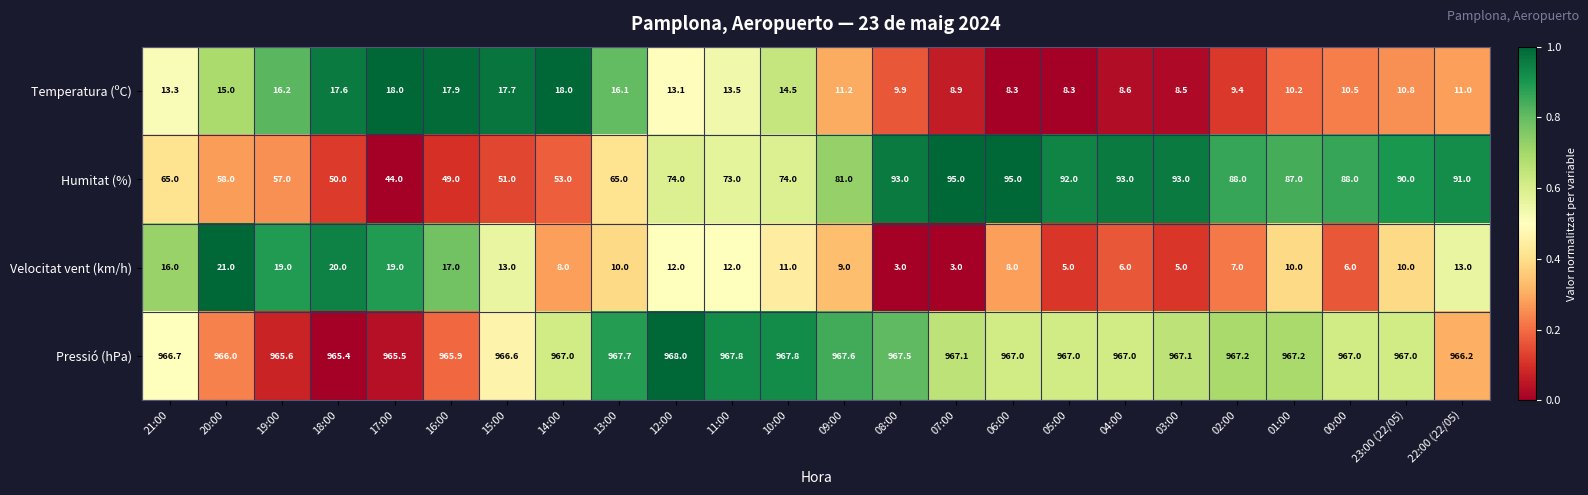

At which category is the sum across all series the highest?

22:00 (22/05)